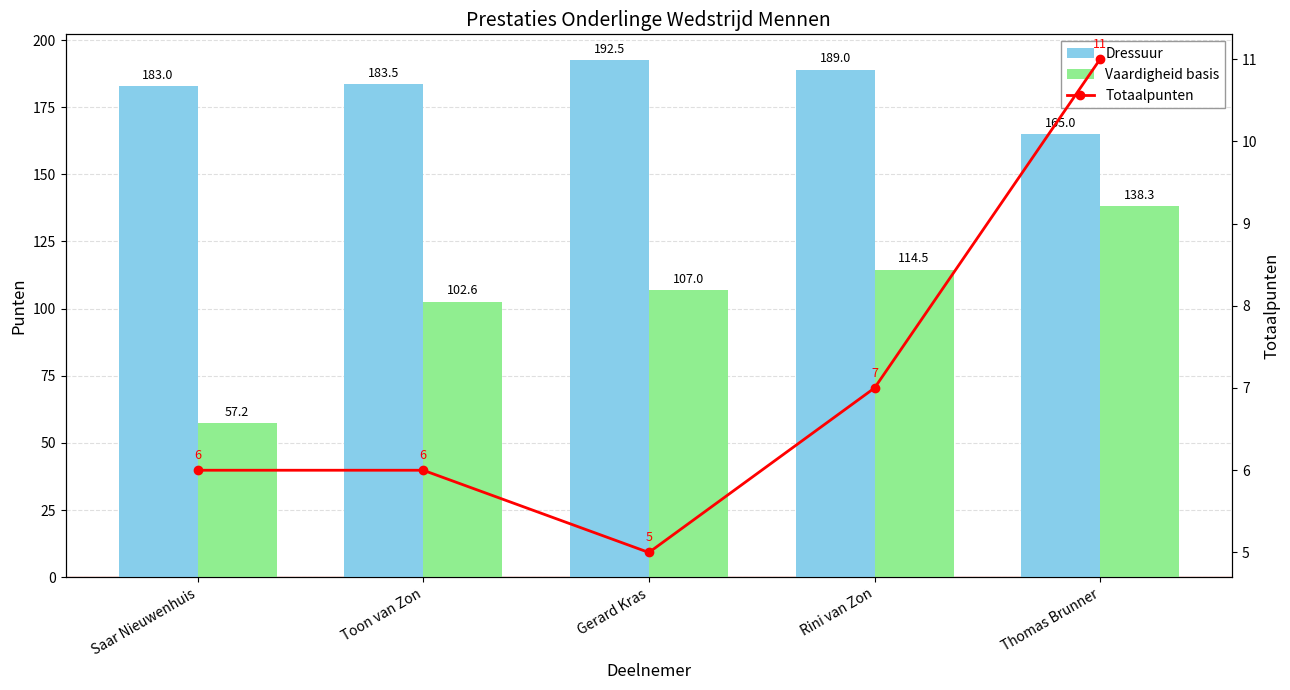

Is the value of Totaalpunten at Thomas Brunner greater than the value of Dressuur at Gerard Kras?

No